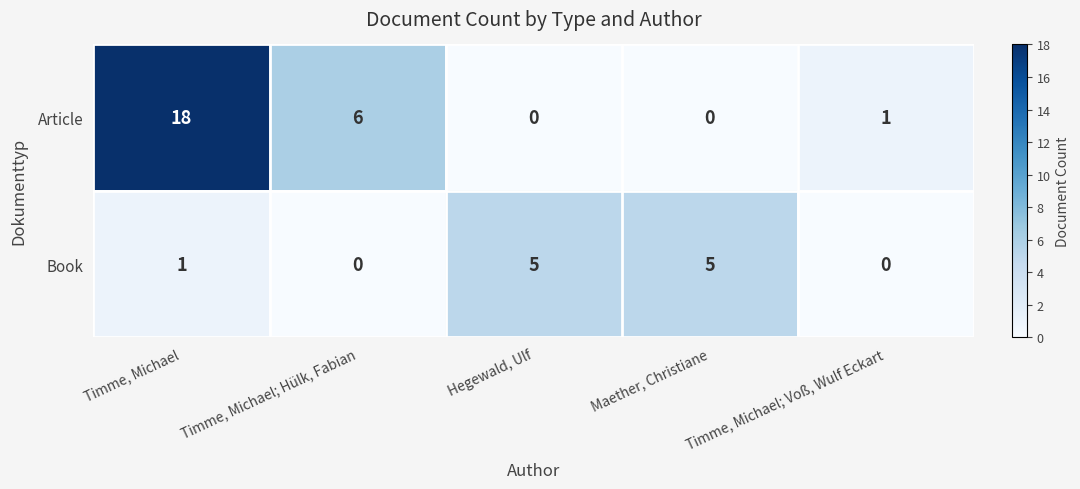

What is the difference between the second highest and second lowest values in the Book series?

5